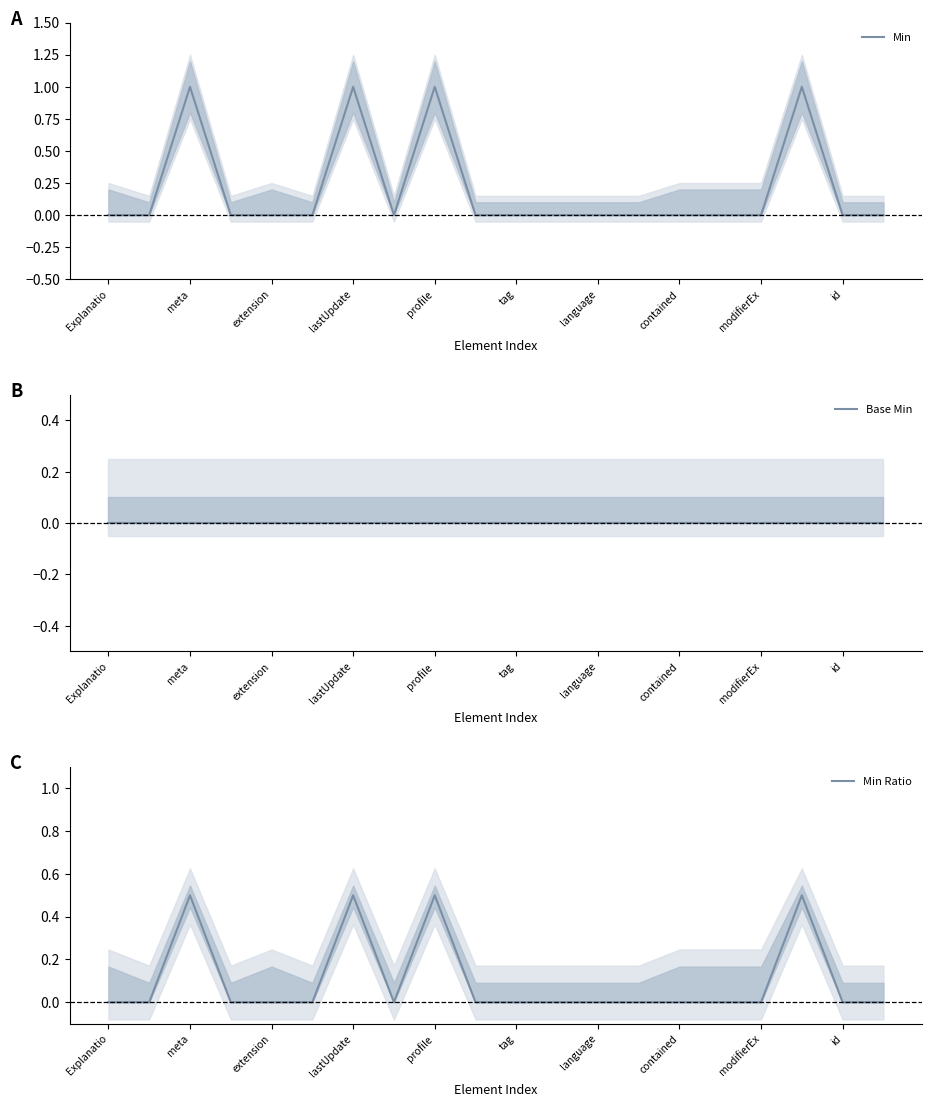

True or false: Min Ratio and Base Min cross at least once.

False